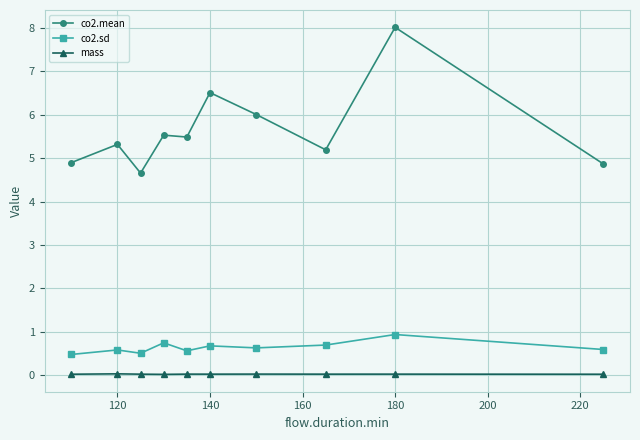

True or false: co2.sd has more than 1 interior local peaks.

True